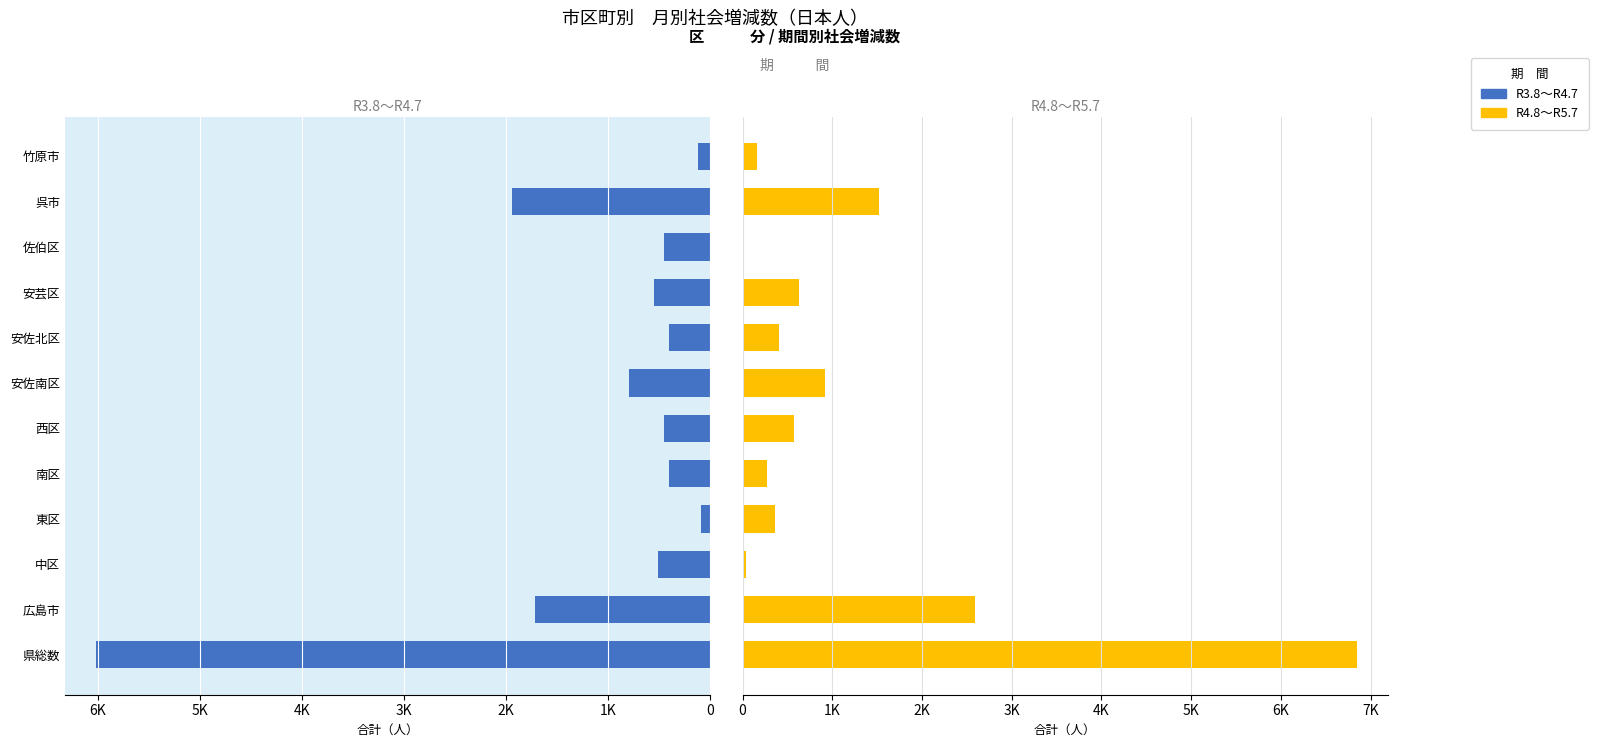

How many bars are there in each group?

2